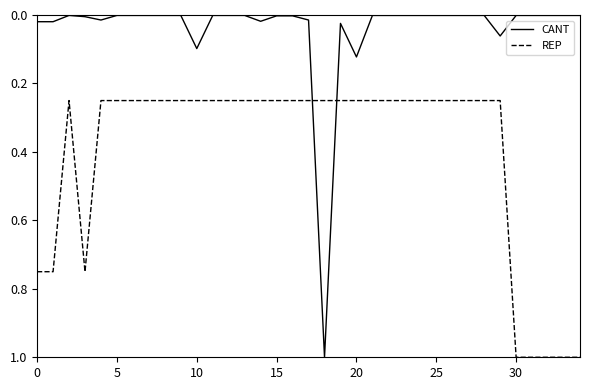

Which series has the widest spread of values?

CANT